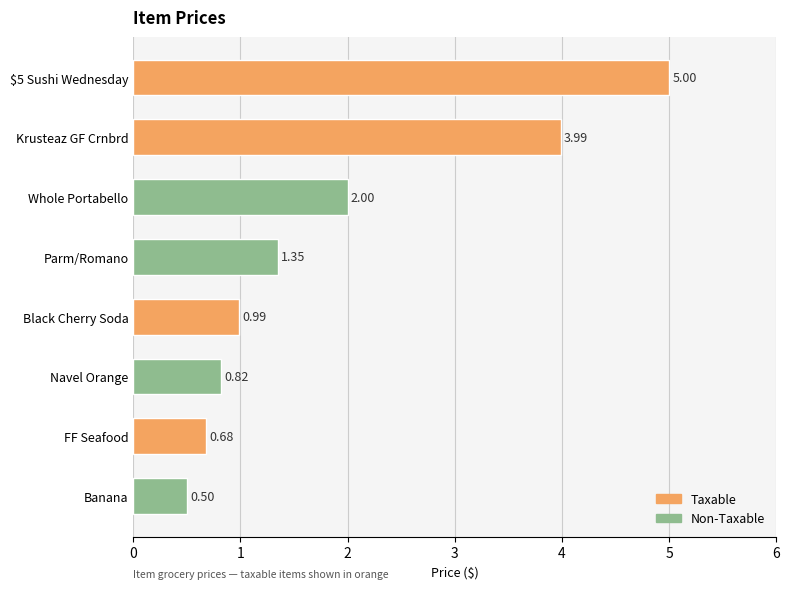

Count the values in the range 0 to 3.

6